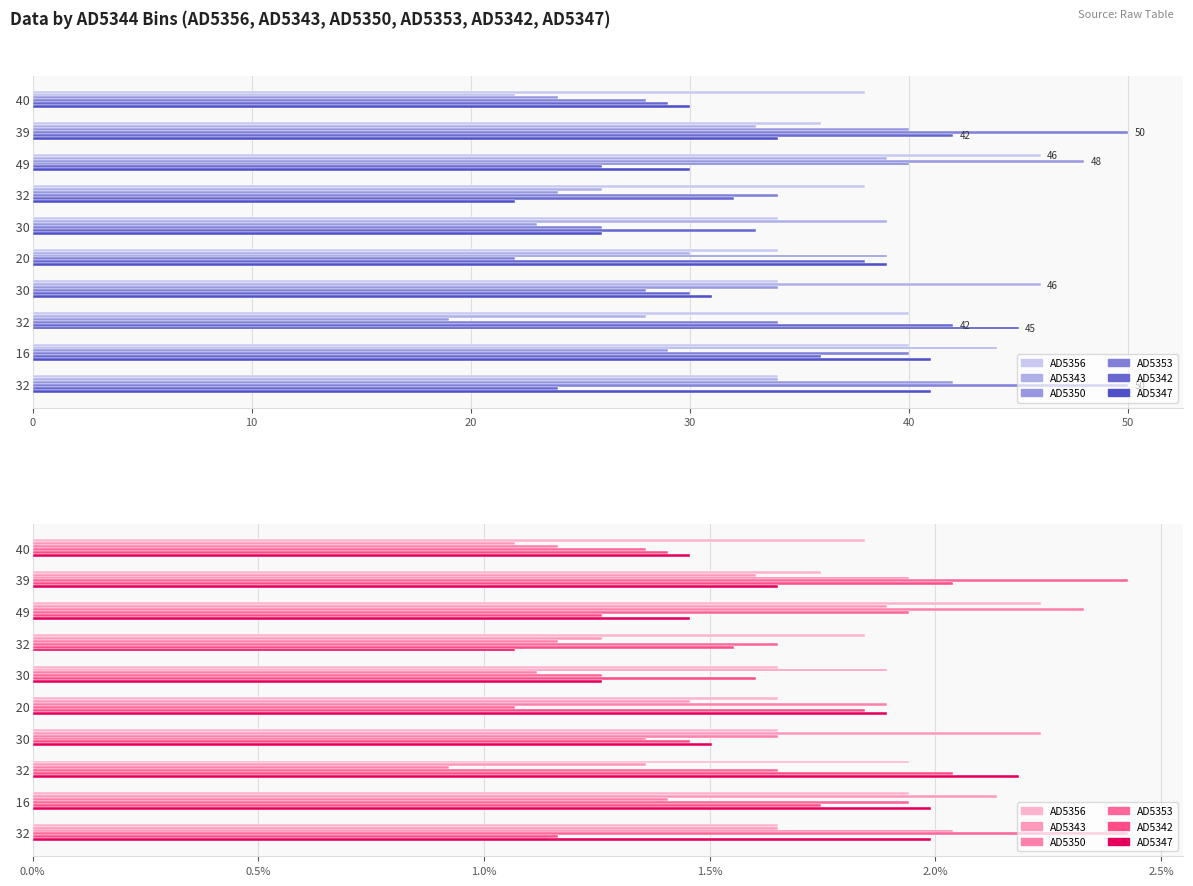

What is the difference between the maximum and second lowest values in the AD5356 series?

0.6